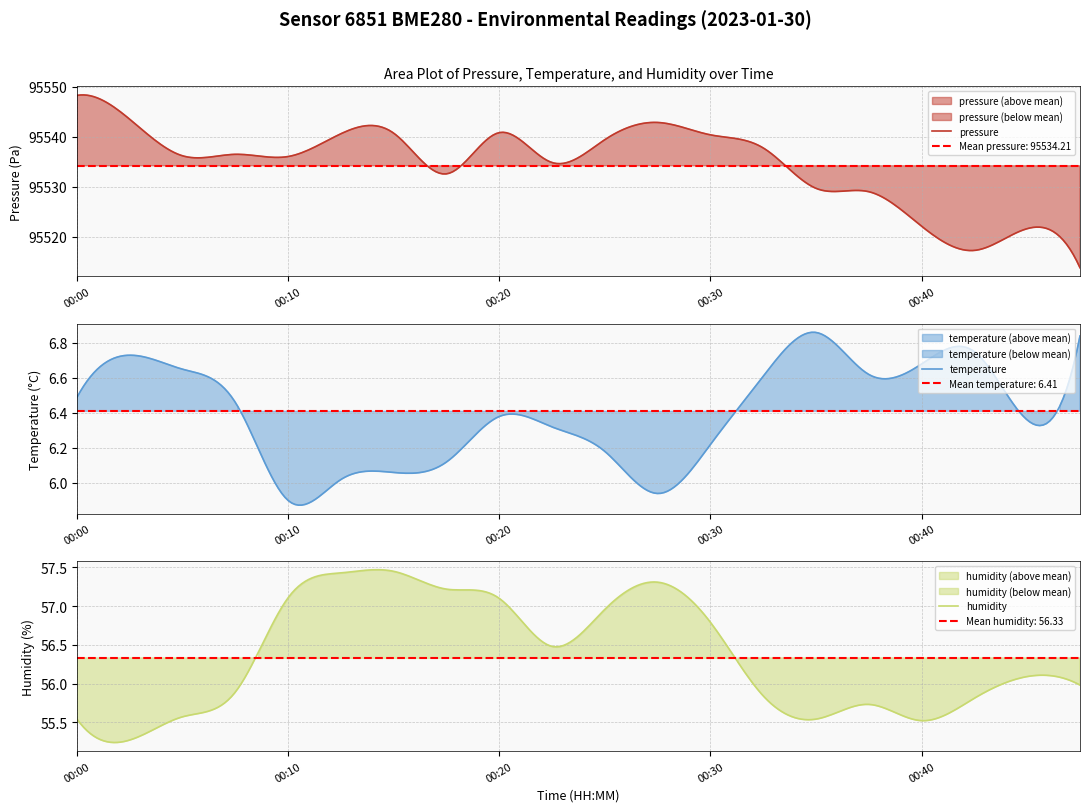

What is the sum of all pressure values?

28660342.2